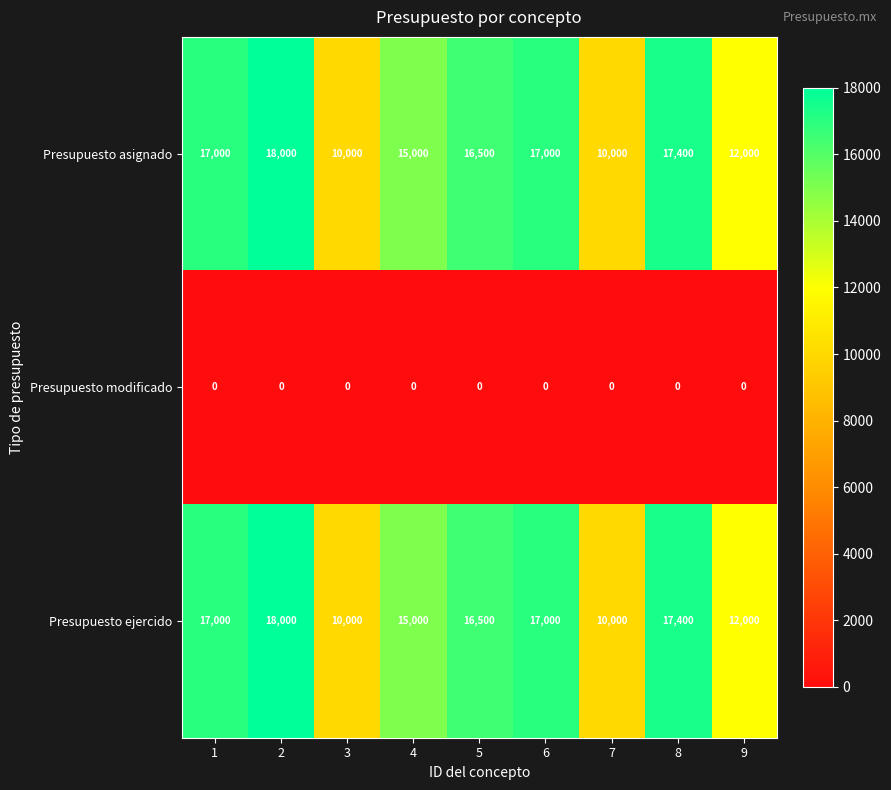

Reading left to right, transcribe all the data shown in this chart.

Presupuesto asignado: 1=17000	2=18000	3=10000	4=15000	5=16500	6=17000	7=10000	8=17400	9=12000
Presupuesto modificado: 1=0	2=0	3=0	4=0	5=0	6=0	7=0	8=0	9=0
Presupuesto ejercido: 1=17000	2=18000	3=10000	4=15000	5=16500	6=17000	7=10000	8=17400	9=12000